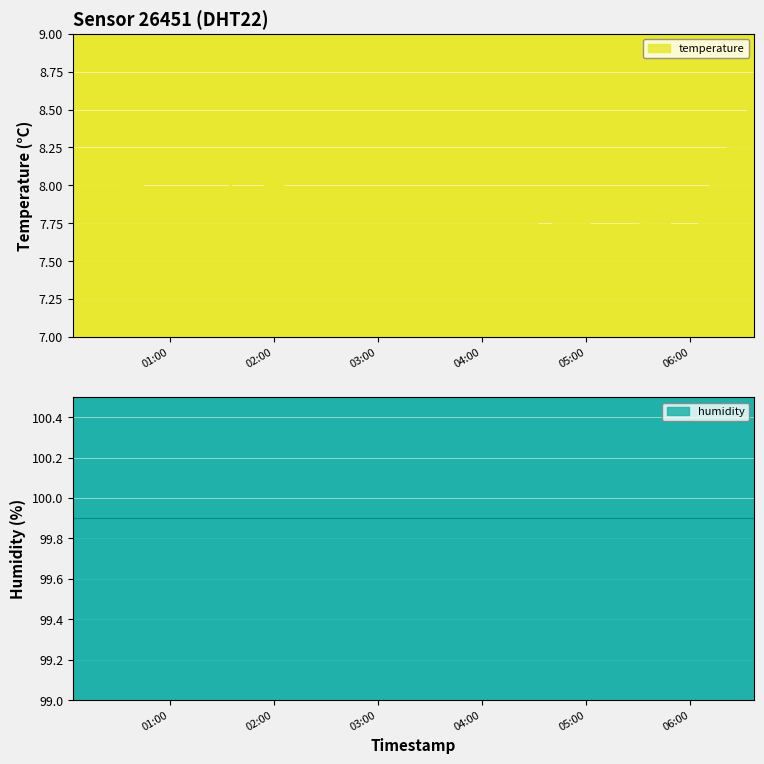

How many interior local peaks (higher than both neighbors) does the data have?

2